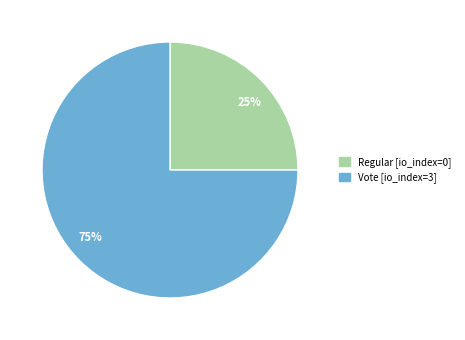

Do Regular and Vote together represent more than half of the pie?

Yes